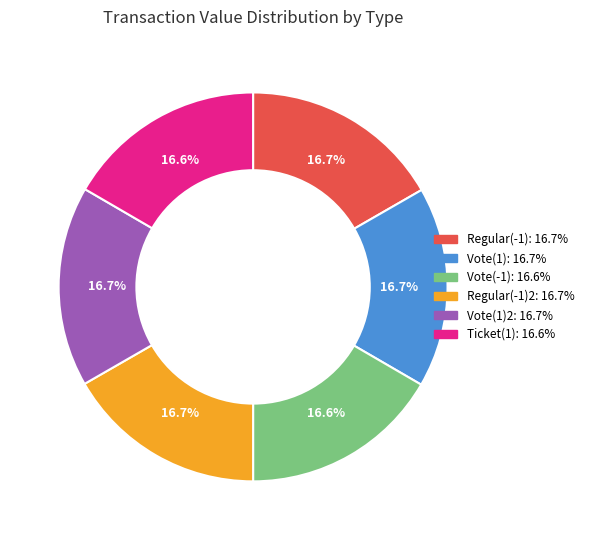

Does any single category account for the majority?

No